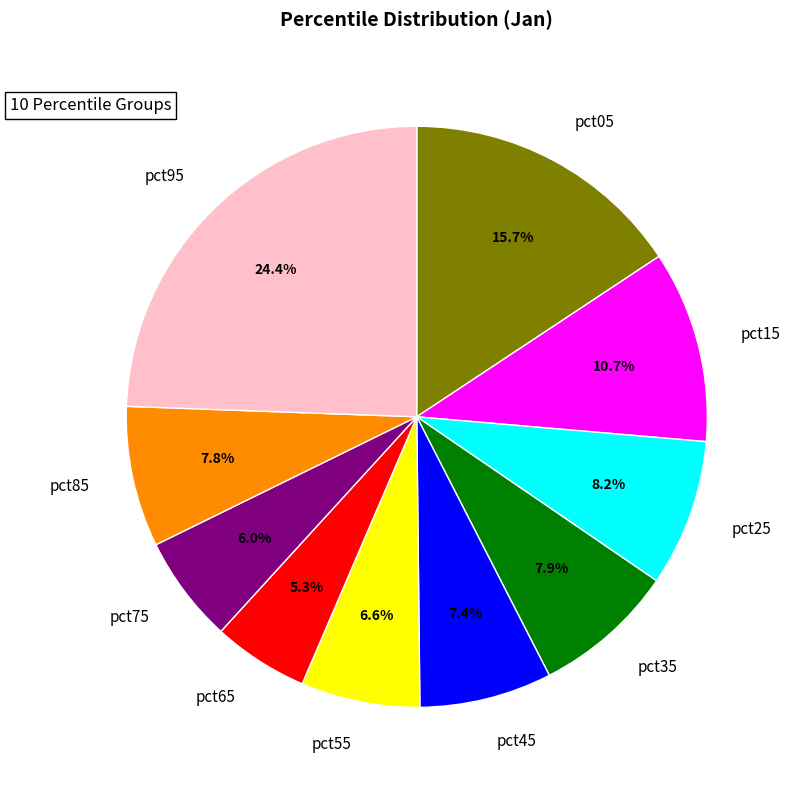

Combined, do pct15 and pct95 account for over 50%?

No